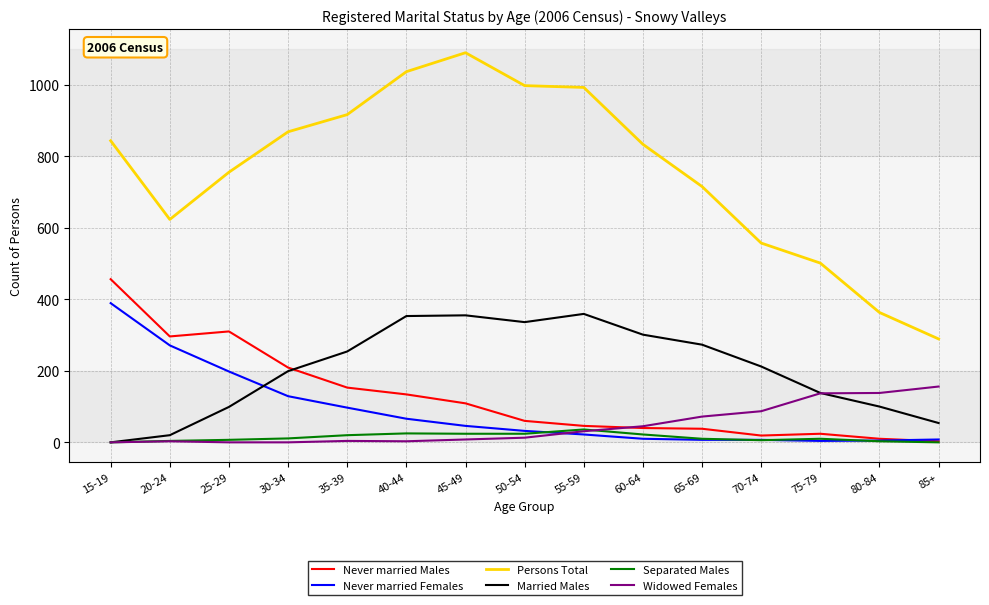

Which series has the largest total across all categories?

Persons Total